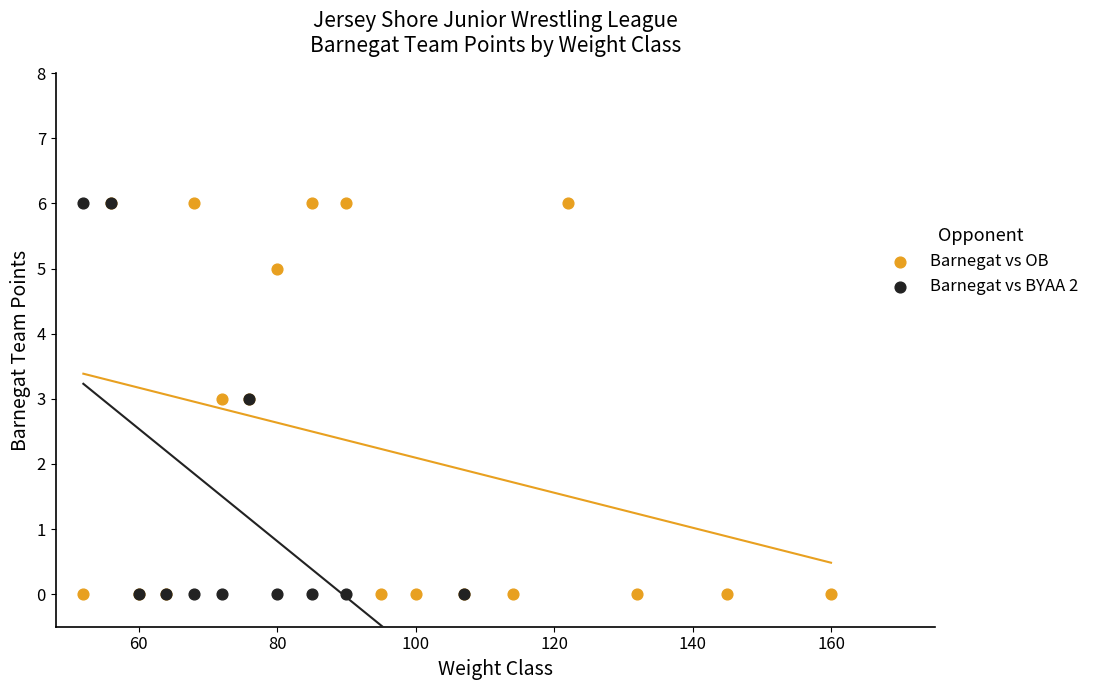

What are all the series names shown in the legend?

Barnegat vs OB, Barnegat vs BYAA 2